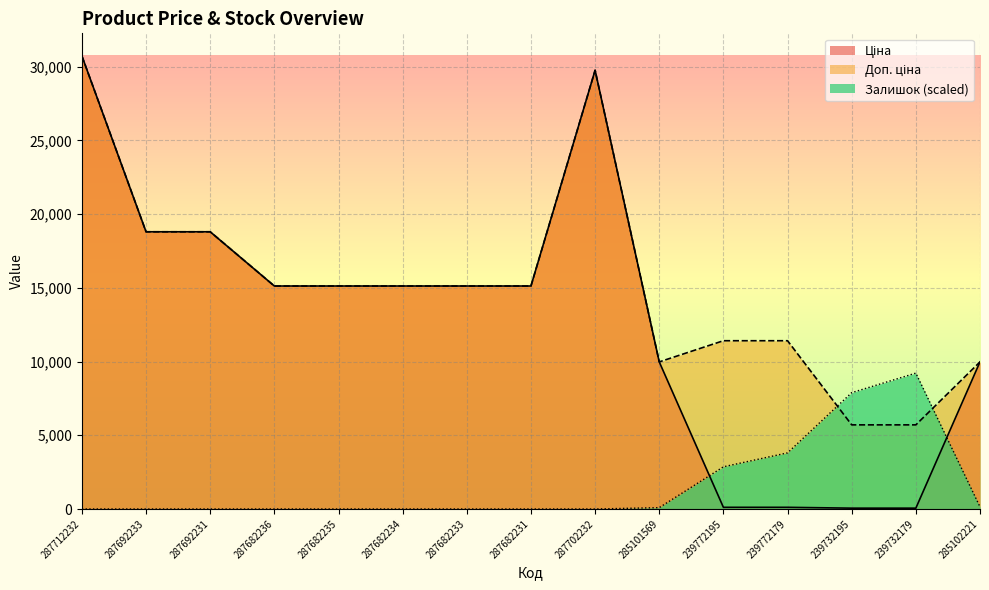

True or false: Залишок has a value of 0.0 at 287682235.

True